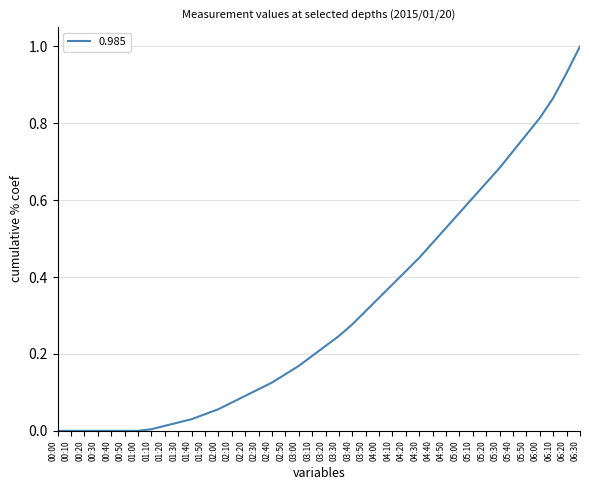

True or false: the data shows 0.0 at 00:50.

True